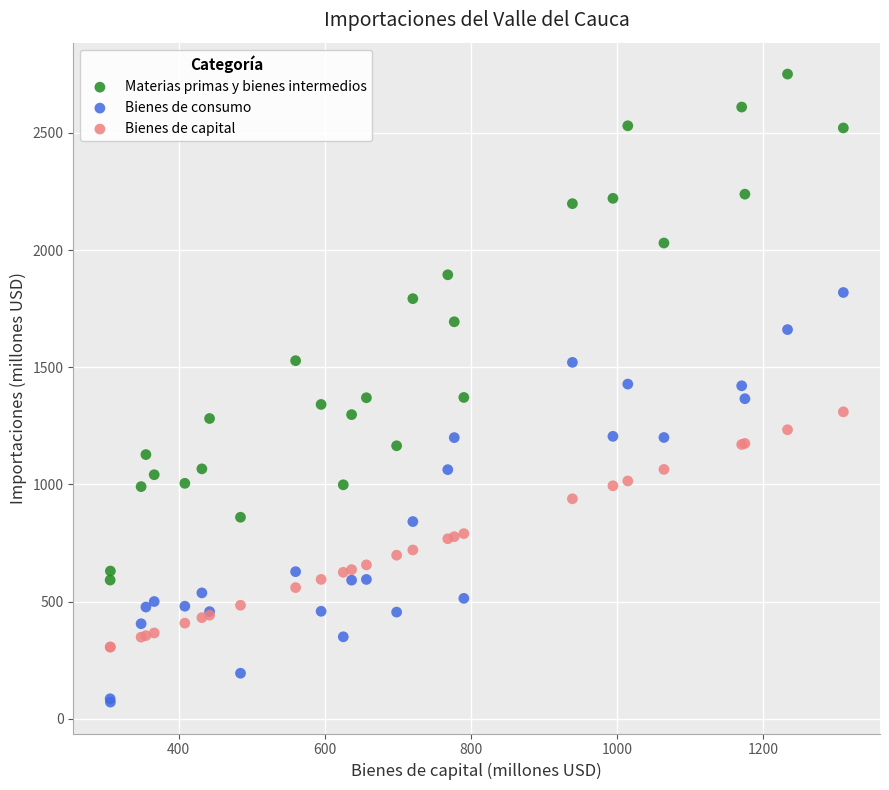

What is the X range (max minus min) for the scatter plot?

1003.5